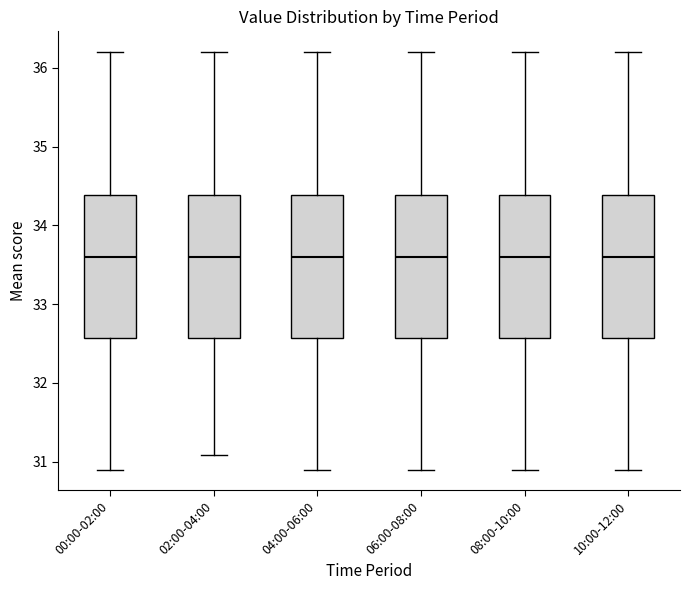

Where does the upper whisker of the box for 08:00-10:00 end on the y-axis? The values are not printed on the chart, so give them approximately, as read against the axis.

36.2